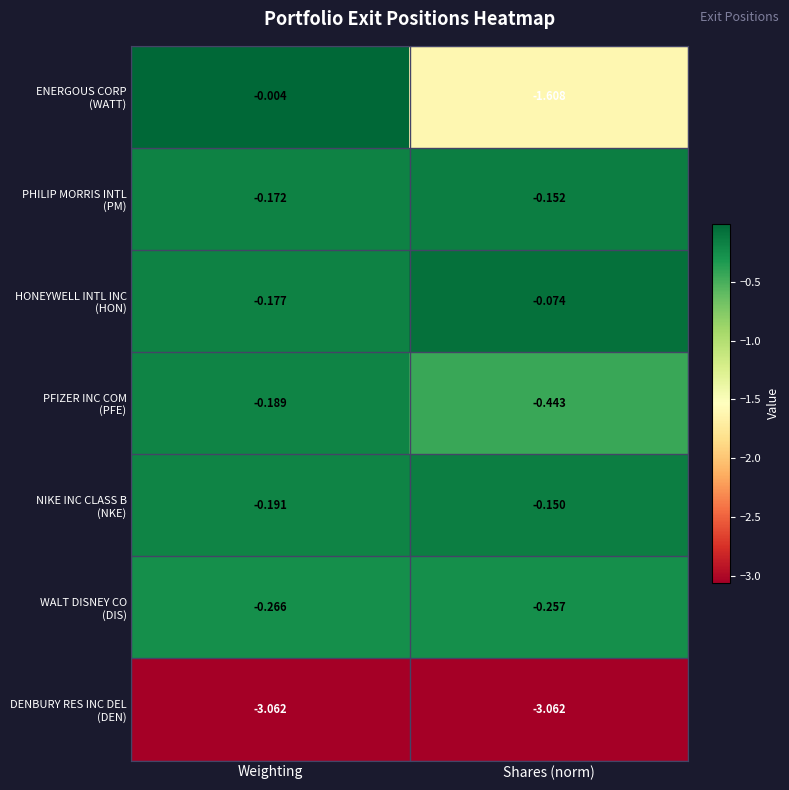

At which category is the sum across all series the highest?

Weighting